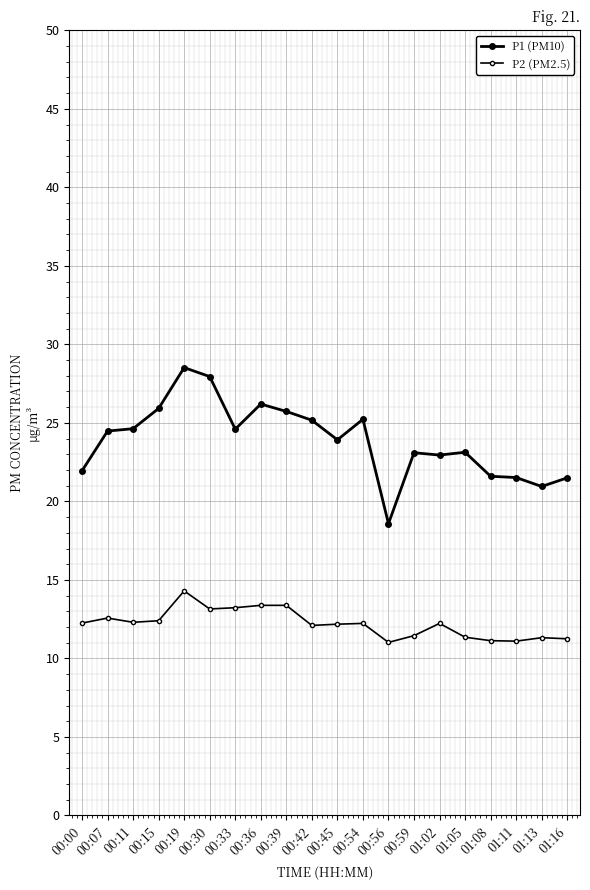

How many categories are shown in the chart?

20